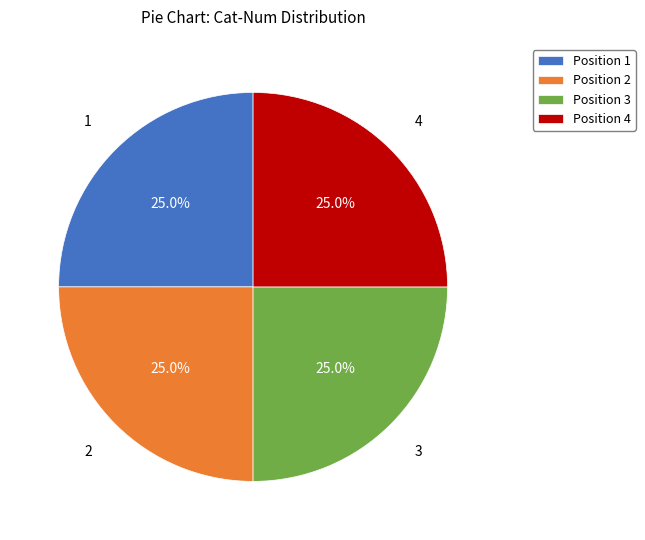

Is there any slice that represents more than half of the pie?

No